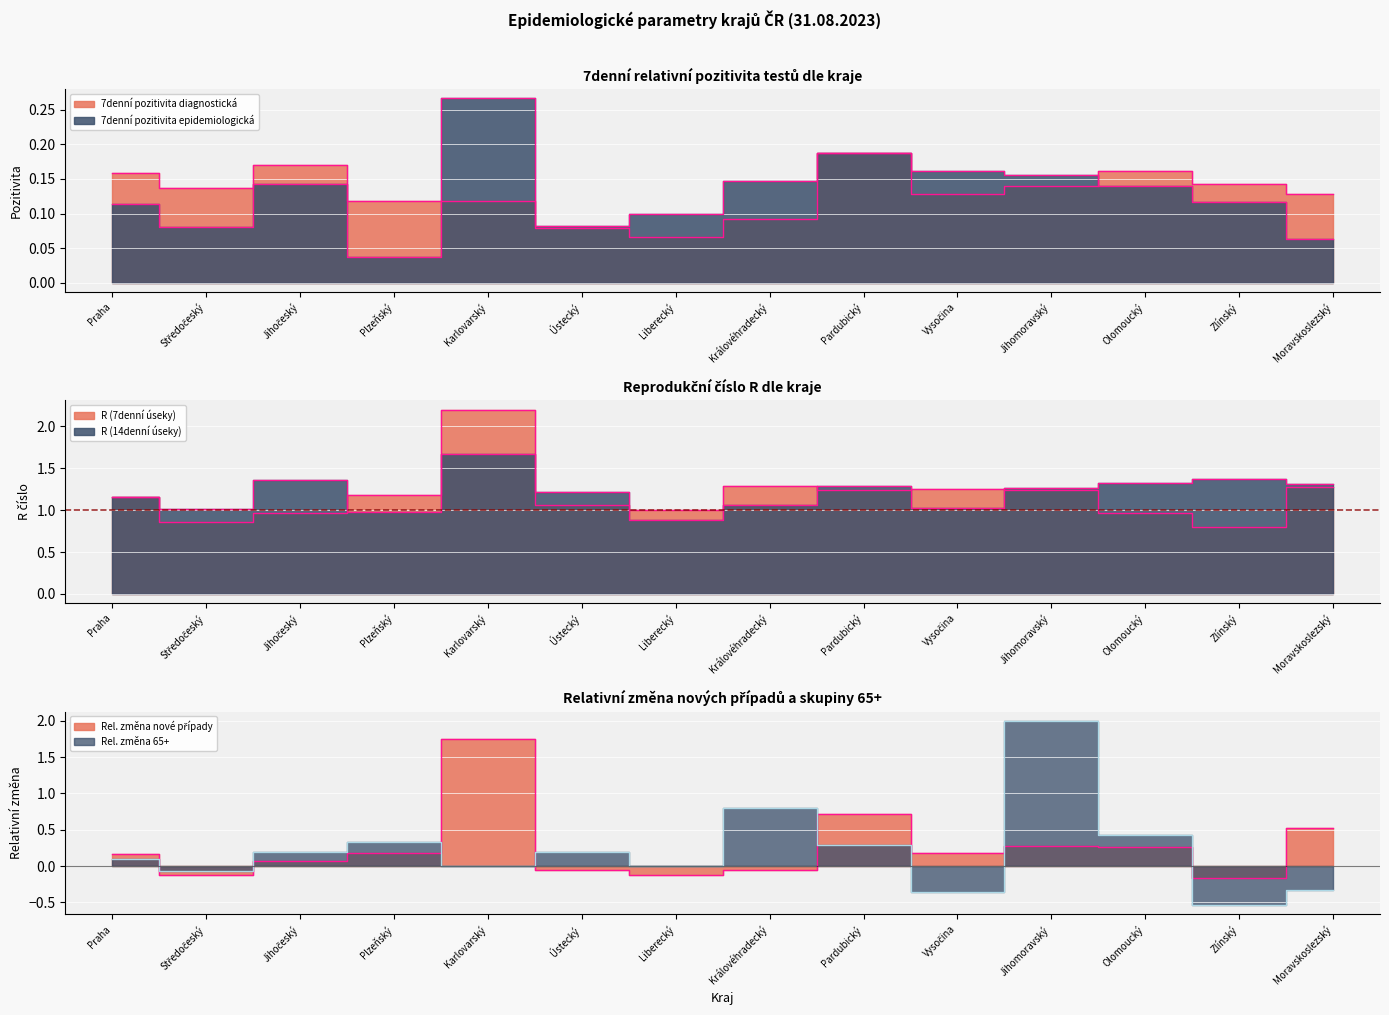

Count the 7denní pozitivita epidemiologická values in the range 0 to 1.

14